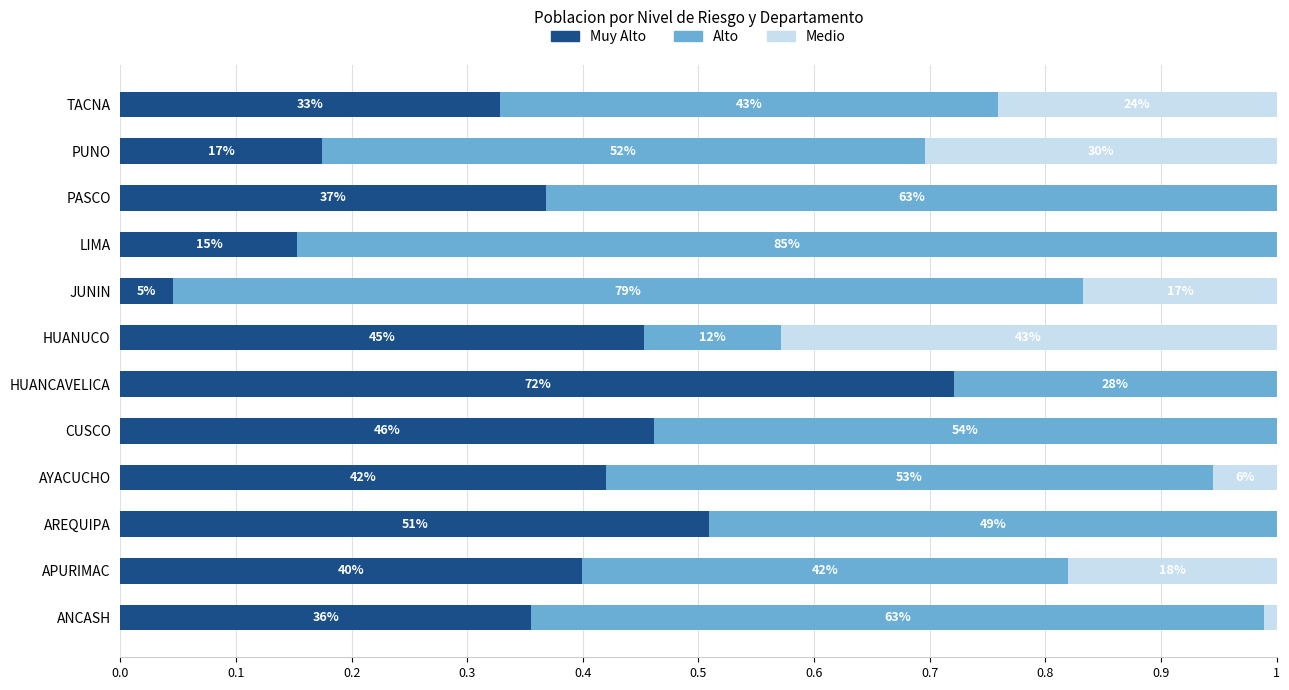

Which series has the largest total across all categories?

Alto